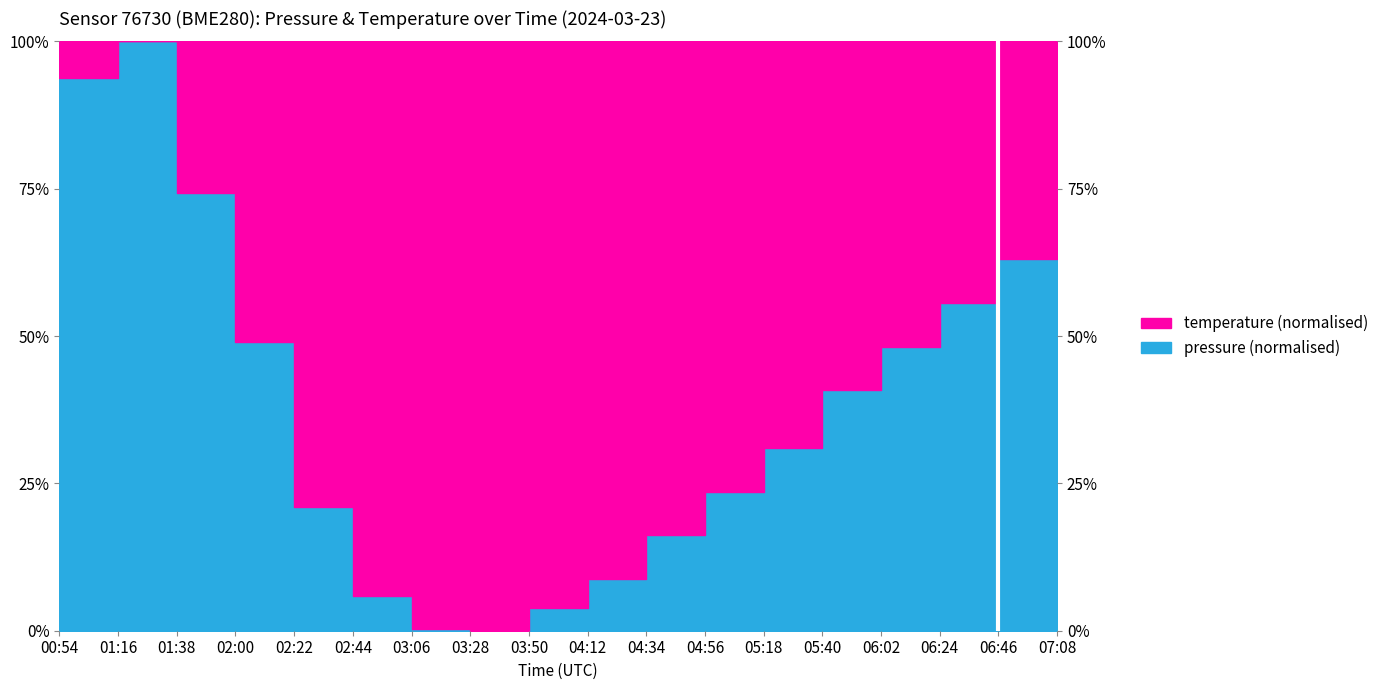

Does the chart have visible grid lines?

No